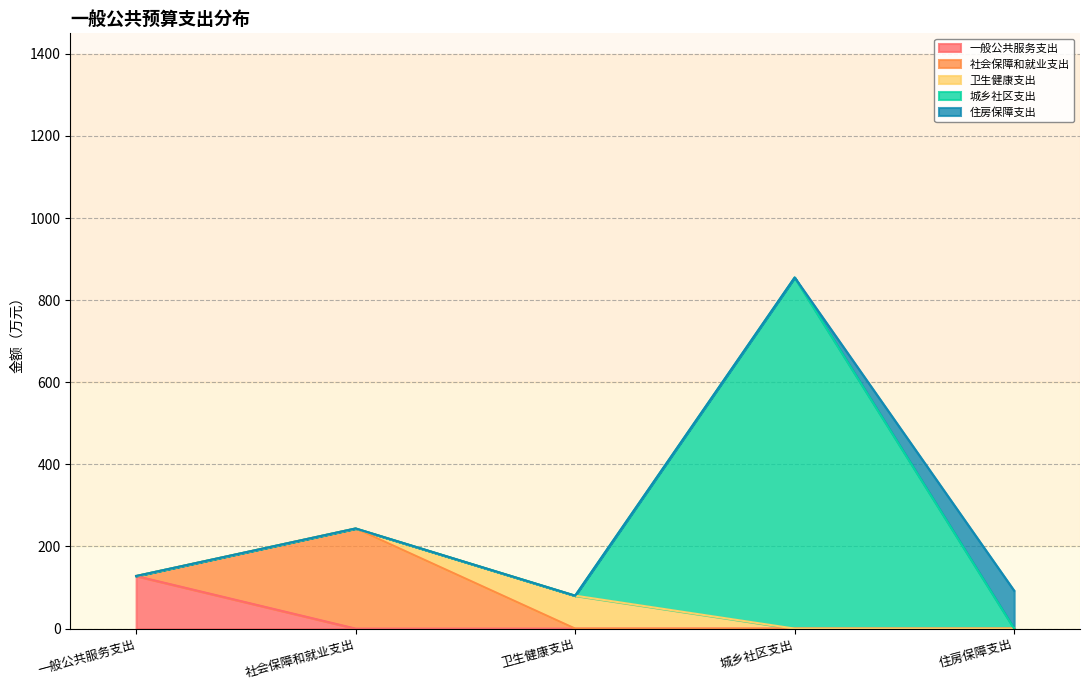

Between which two adjacent categories do 城乡社区支出 and 住房保障支出 first intersect?

城乡社区支出 and 住房保障支出